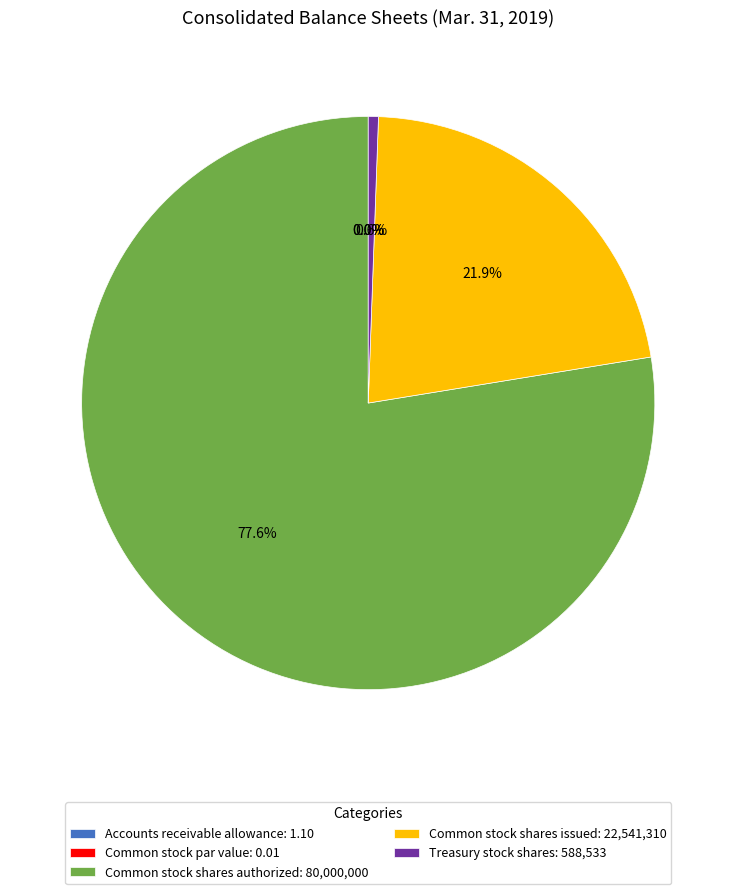

The Common stock par value slice represents 1% of the pie. True or false?

False